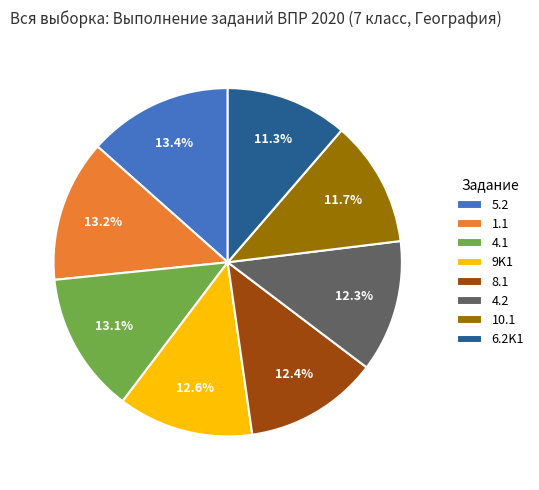

Does 6.2K1 represent more than half of the total?

No